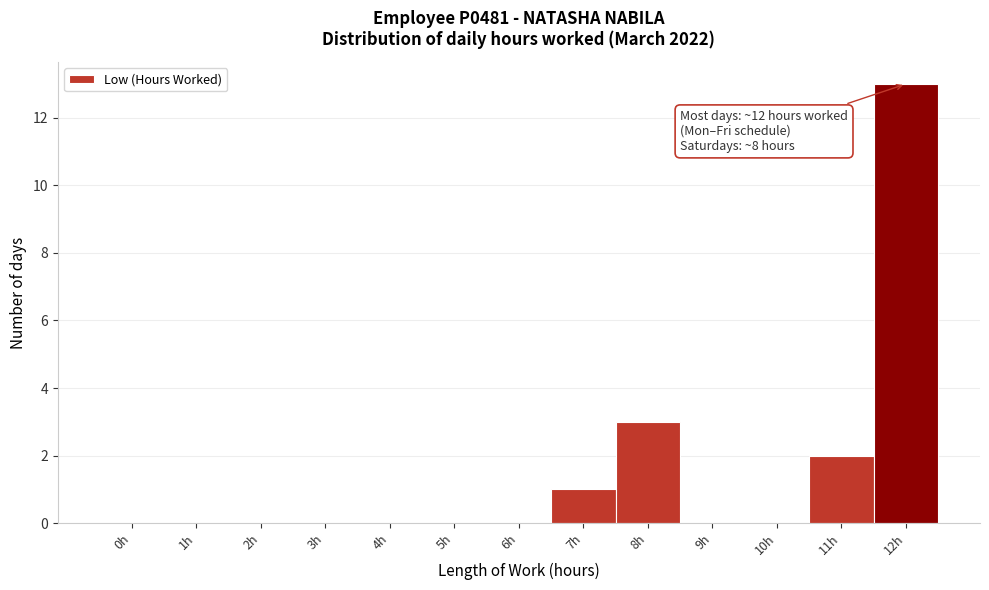

Reading left to right, extract all data points from this chart.

0h=0	1h=0	2h=0	3h=0	4h=0	5h=0	6h=0	7h=1	8h=3	9h=0	10h=0	11h=2	12h=13